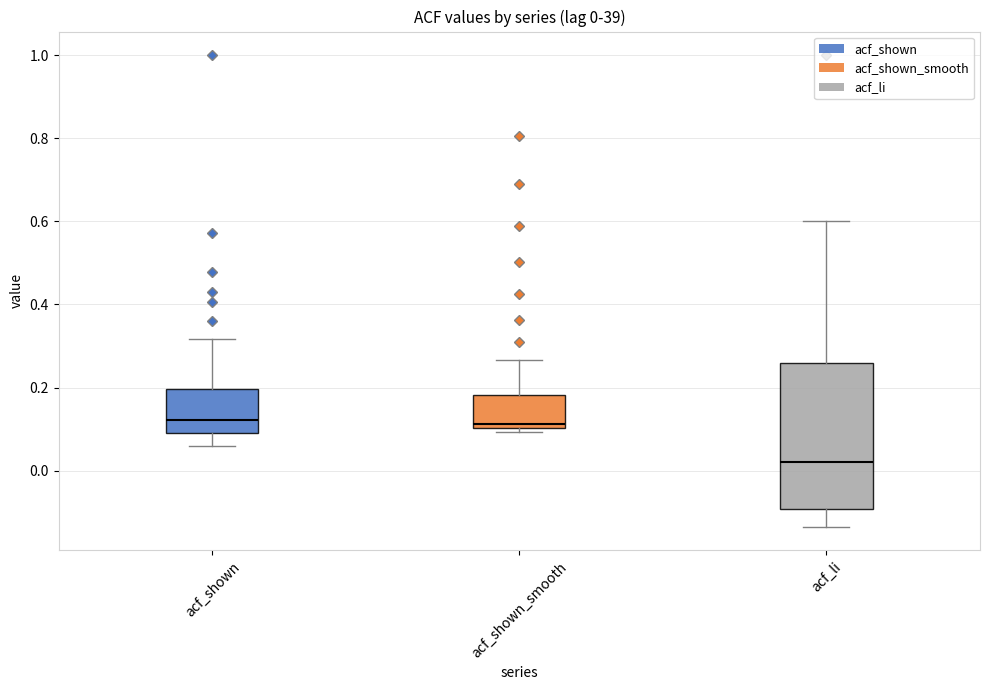

Which box is the tallest, from its lower edge to its upper edge?

acf_li